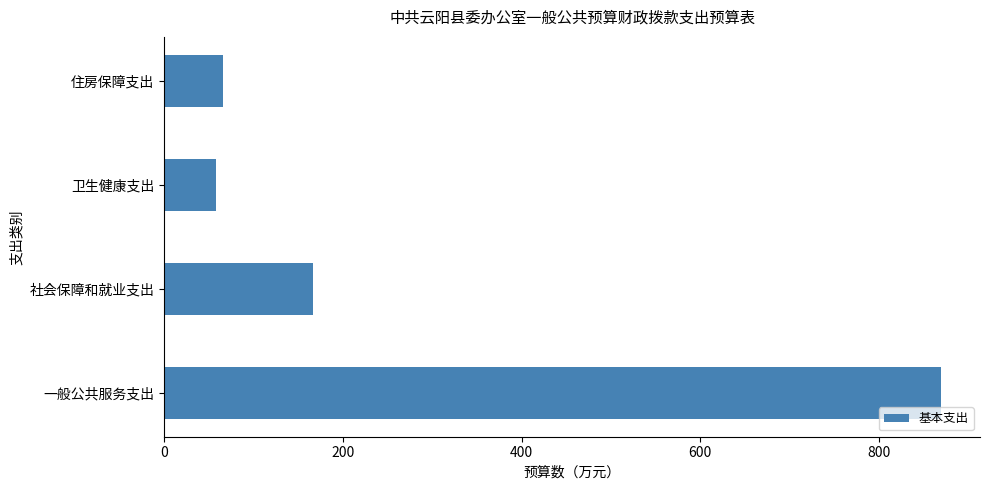

True or false: the data shows 76.9 at 社会保障和就业支出.

False